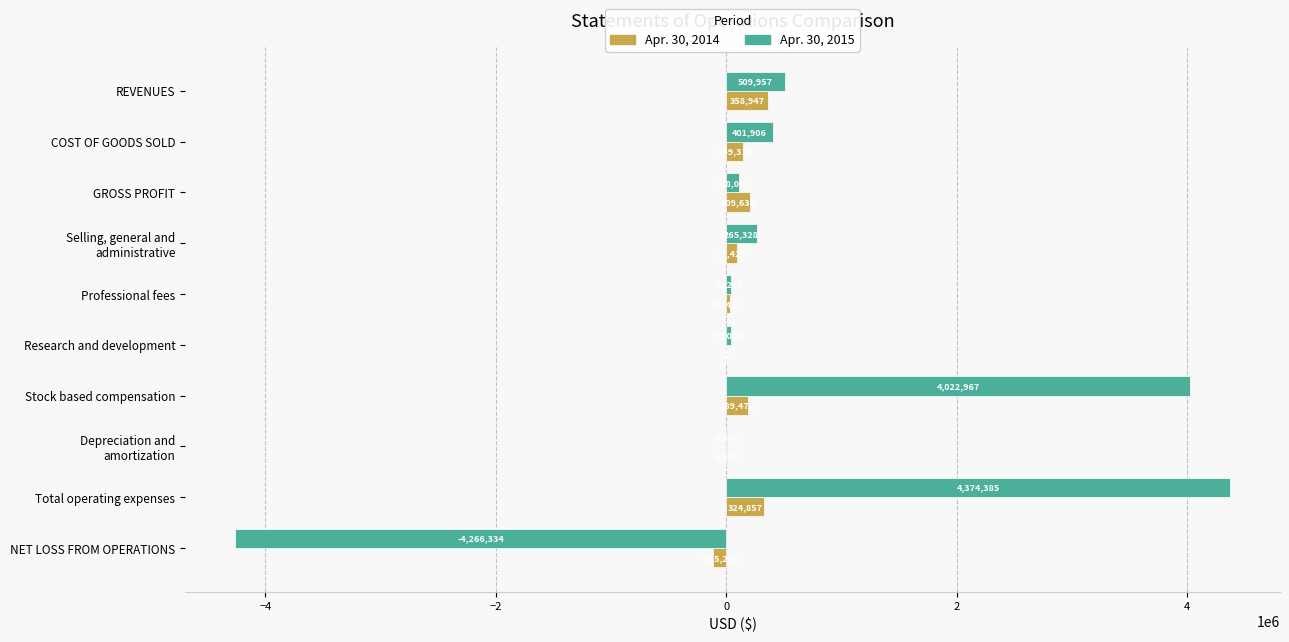

The Apr. 30, 2014 series shows 189470 at Stock based compensation. True or false?

True